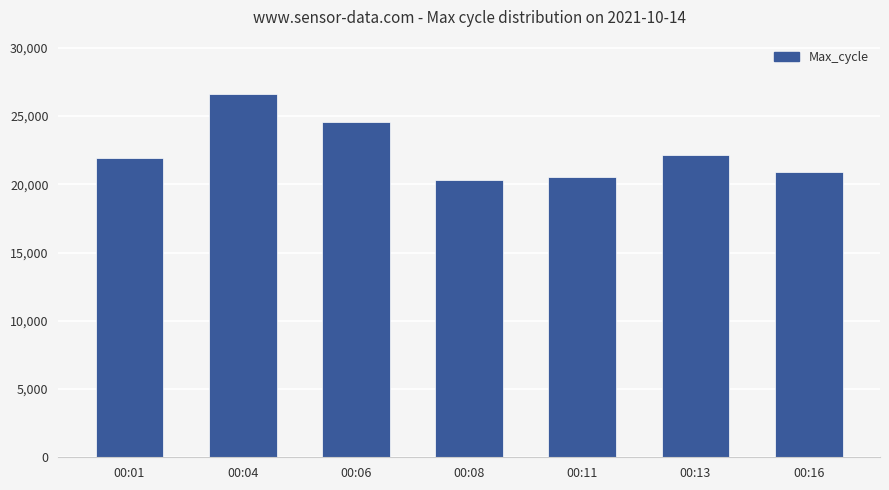

What is the difference between the values at 00:16 and 00:04?

5686